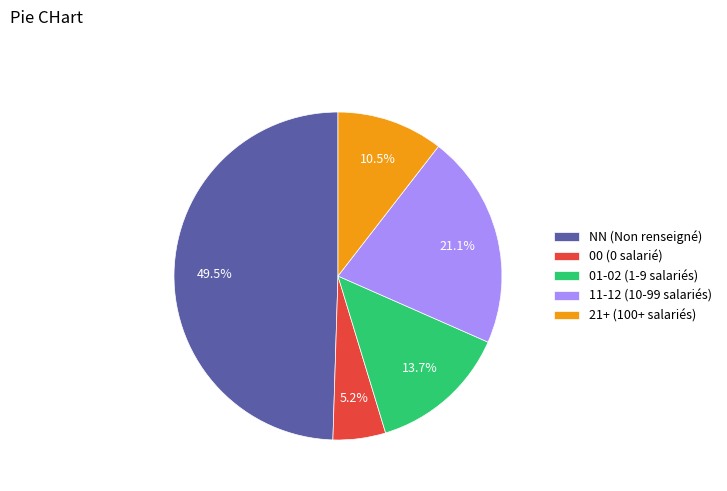

Between 00 (0 salarié) and 21+ (100+ salariés), which is larger?

21+ (100+ salariés)